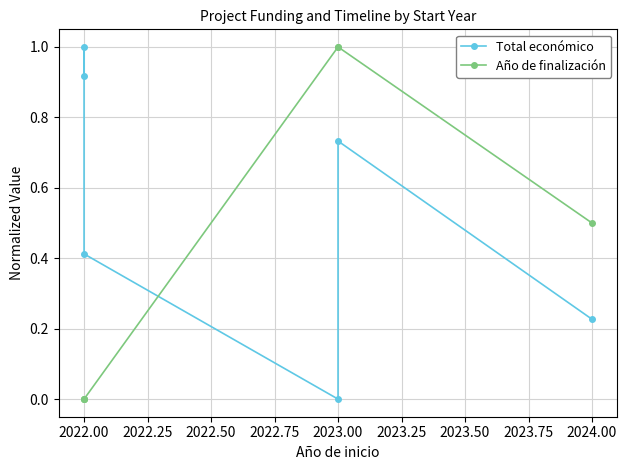

Is this an area chart (filled region under the line)?

No